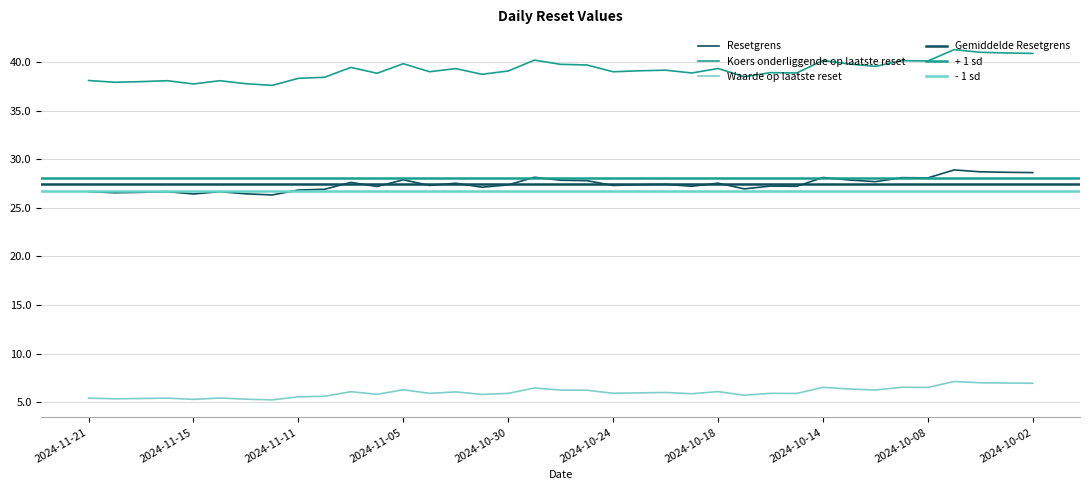

The Koers onderliggende op laatste reset series shows 40.9 at 2024-10-02. True or false?

True